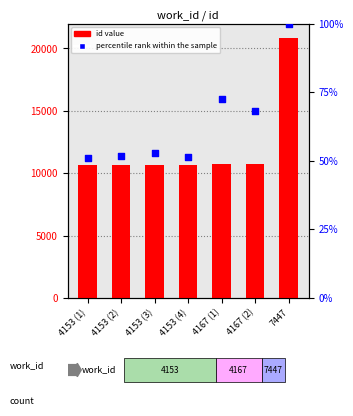

Is the value of id value at 7447 greater than the value of percentile rank within the sample at 4153 (4)?

Yes